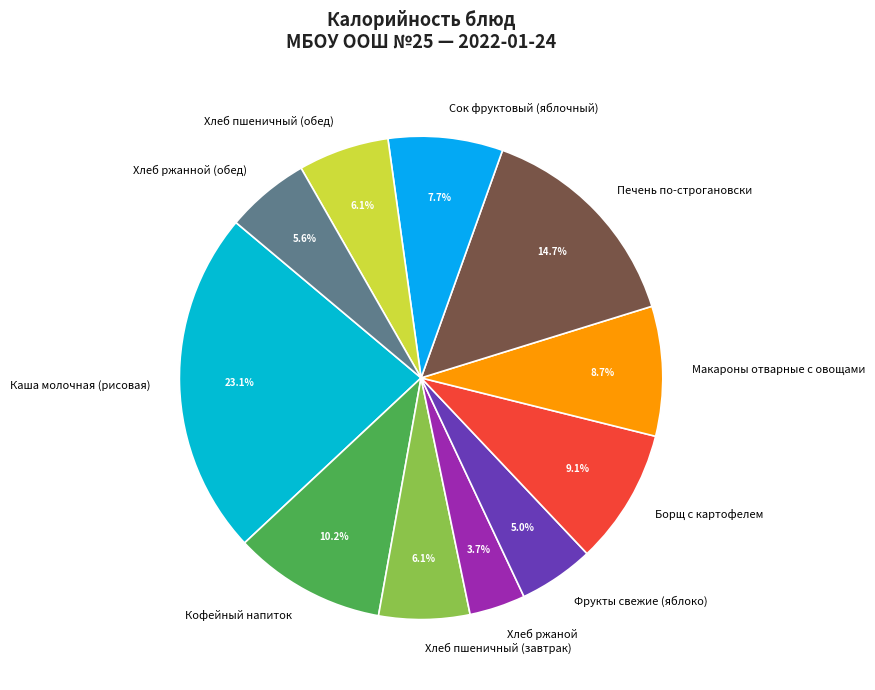

Is it true that Печень по-строгановски is 9% of the pie?

False